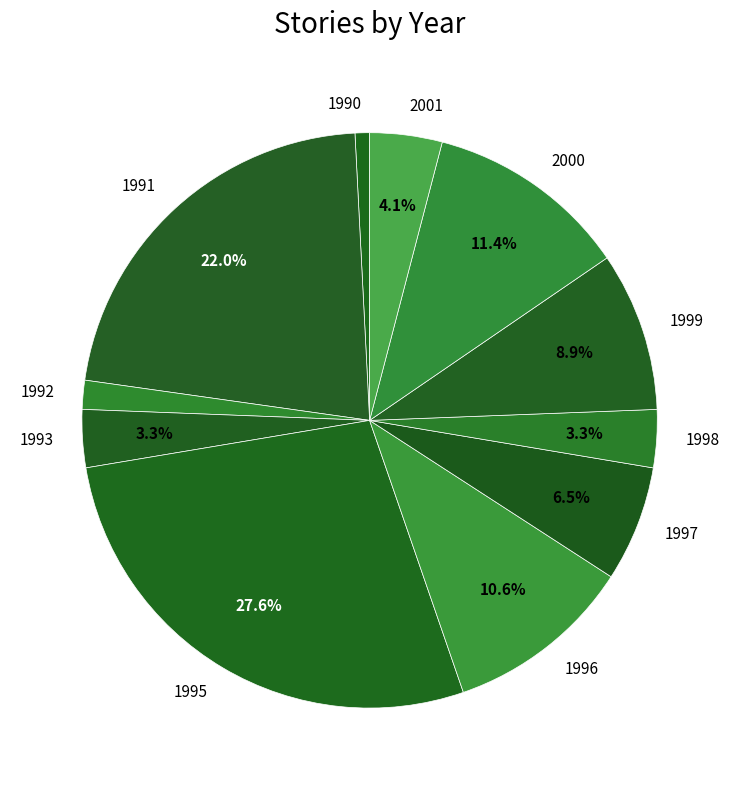

Is there a majority slice in this chart?

No